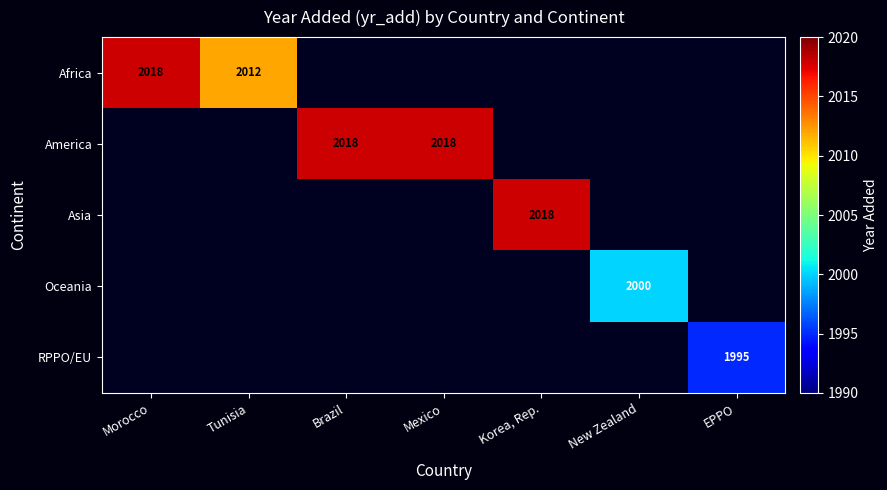

Count the number of categories in the chart.

7